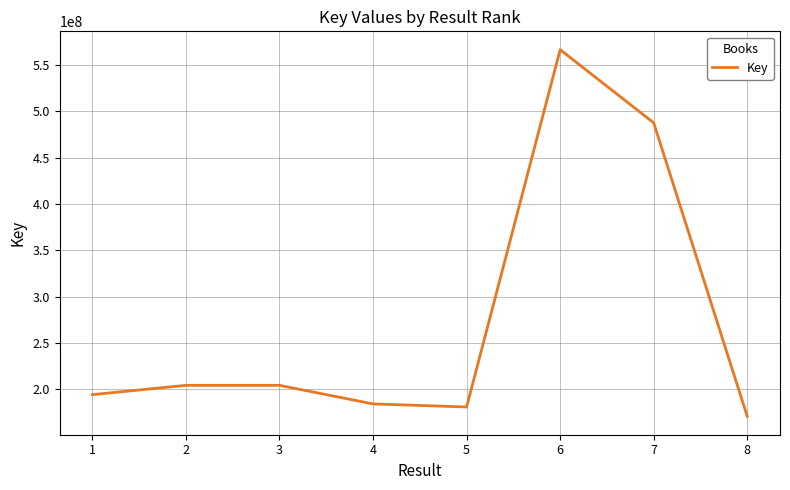

Is it true that the value at 1 is 194037704?

True